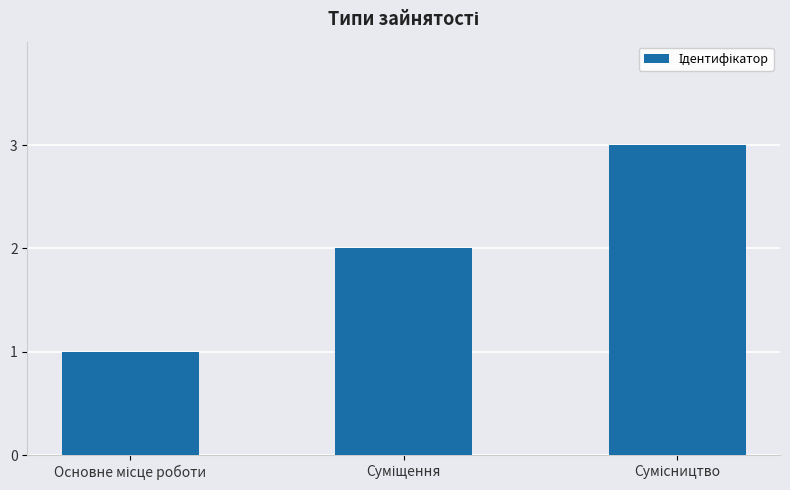

What is the maximum value shown in the chart?

3